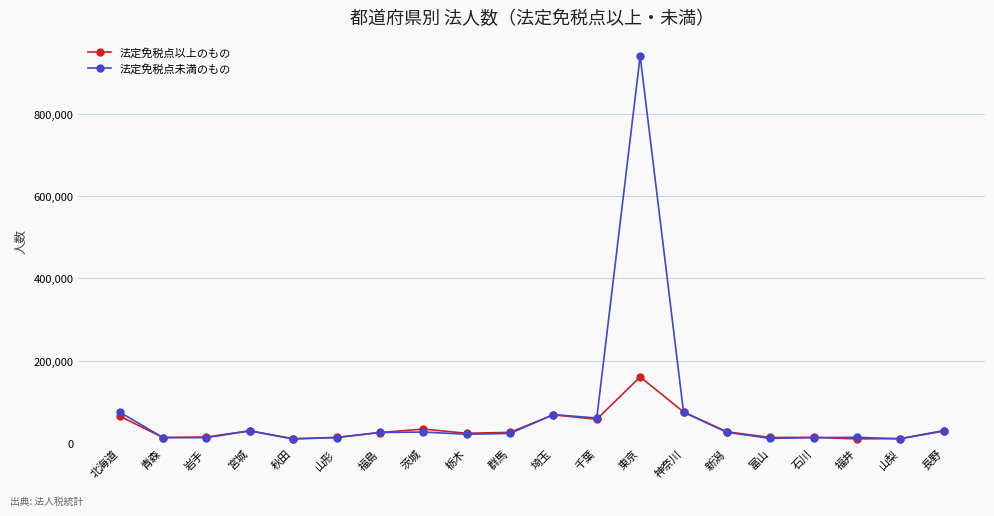

The value of 法定免税点未満のもの at 神奈川 is 75139. True or false?

True